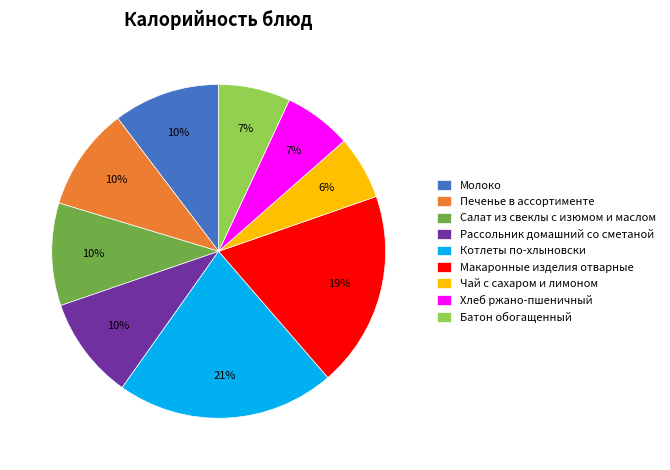

What is the largest slice in the pie chart?

Котлеты по-хлыновски